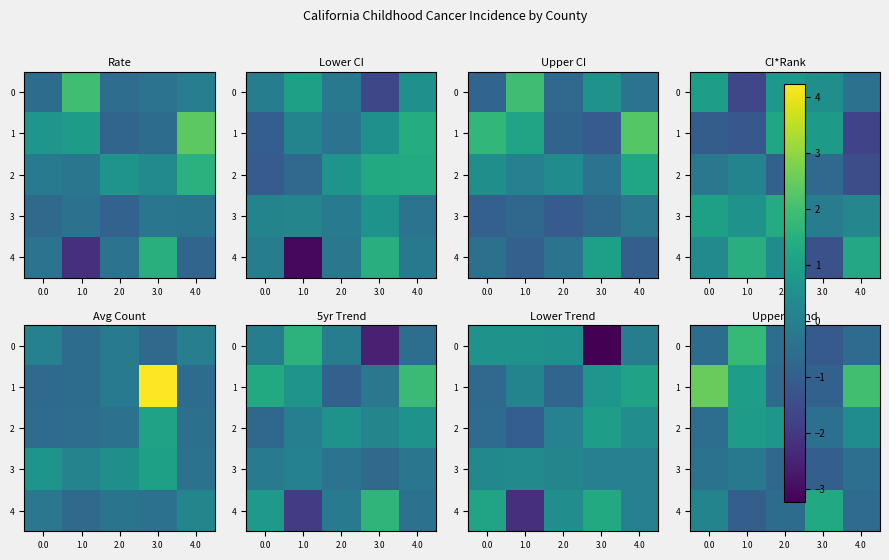

At how many categories does at least one series exceed 0?

5